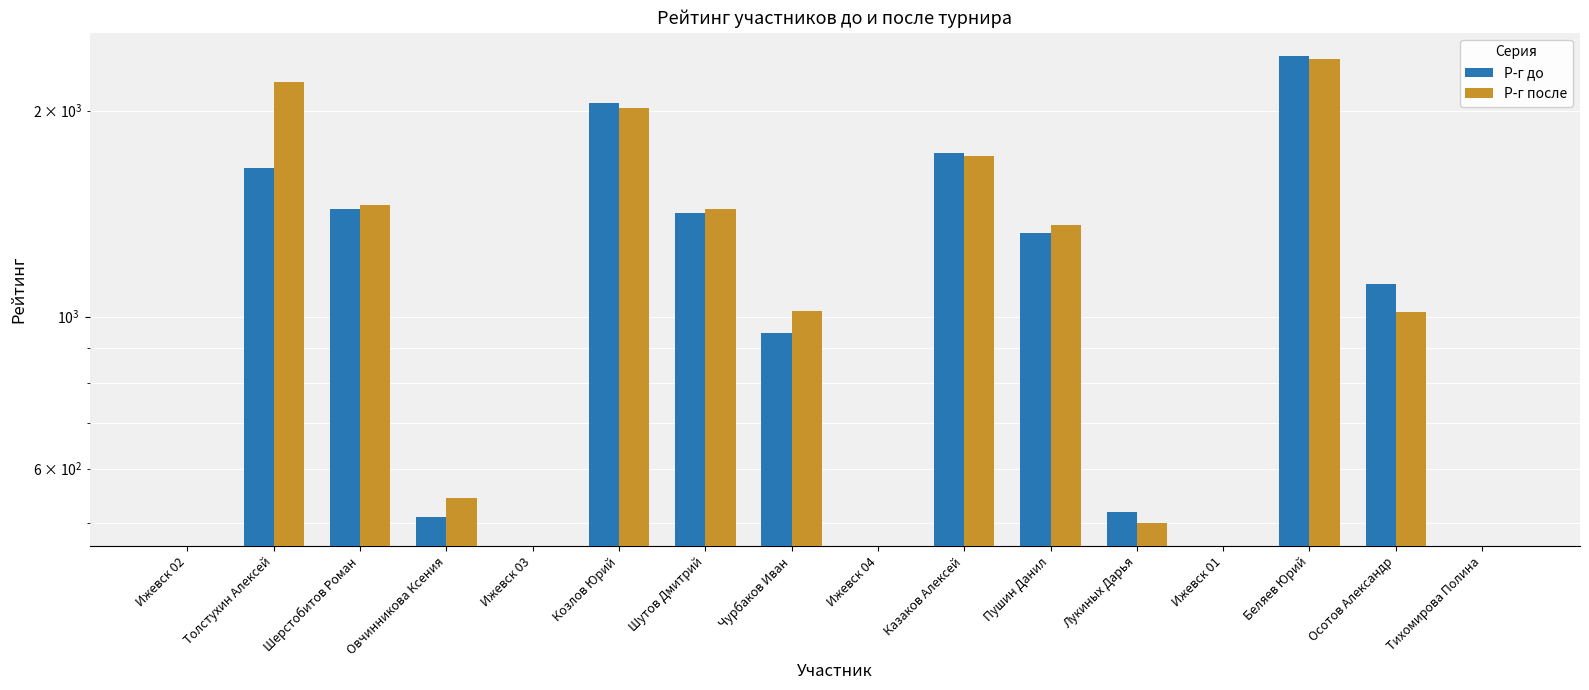

What is the label of the 9th bar from the right?

Чурбаков Иван